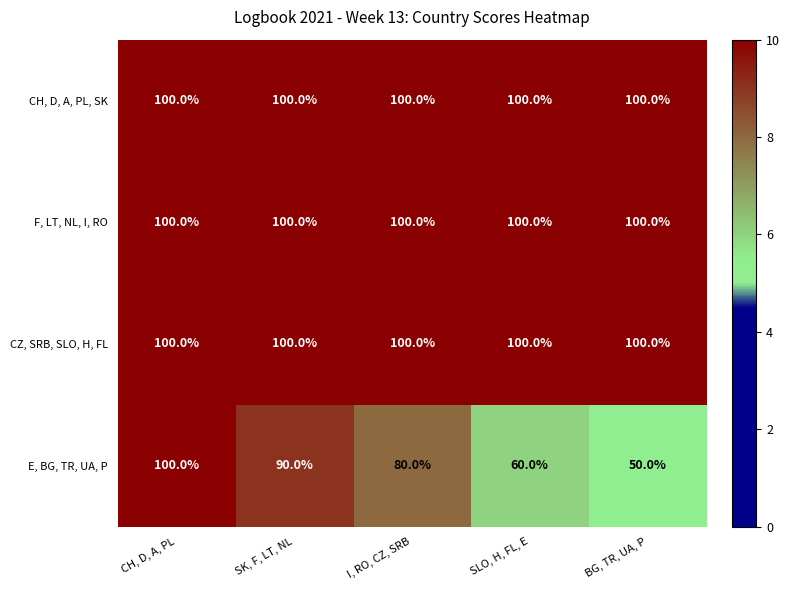

The CZ, SRB, SLO, H, FL series shows 100 at I, RO, CZ, SRB. True or false?

True